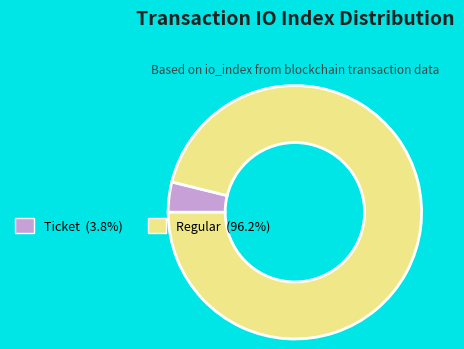

How many segments does this pie chart have?

2